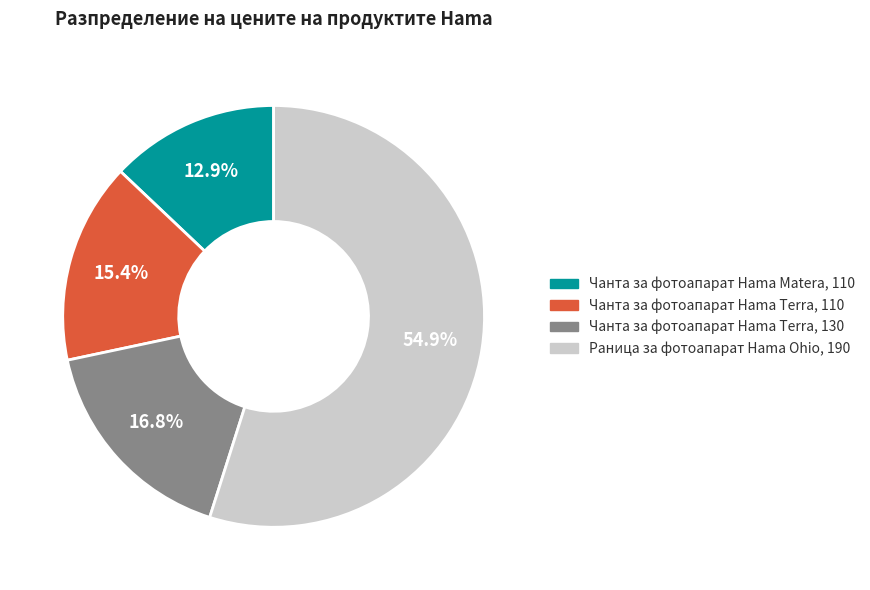

The Чанта за фотоапарат Hama Terra, 110 slice represents 6% of the pie. True or false?

False